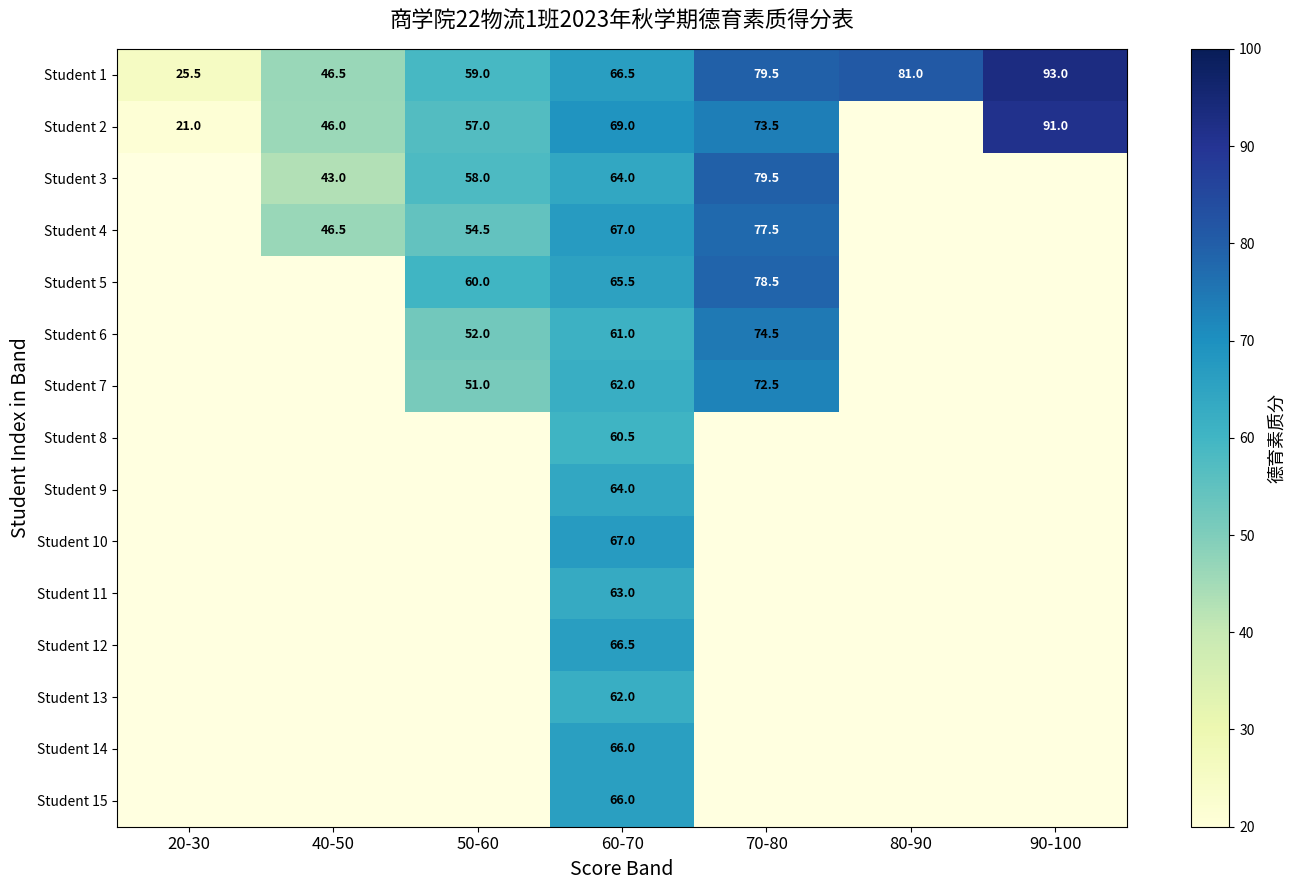

The value of Student 2 at 20-30 is 21.0. True or false?

True